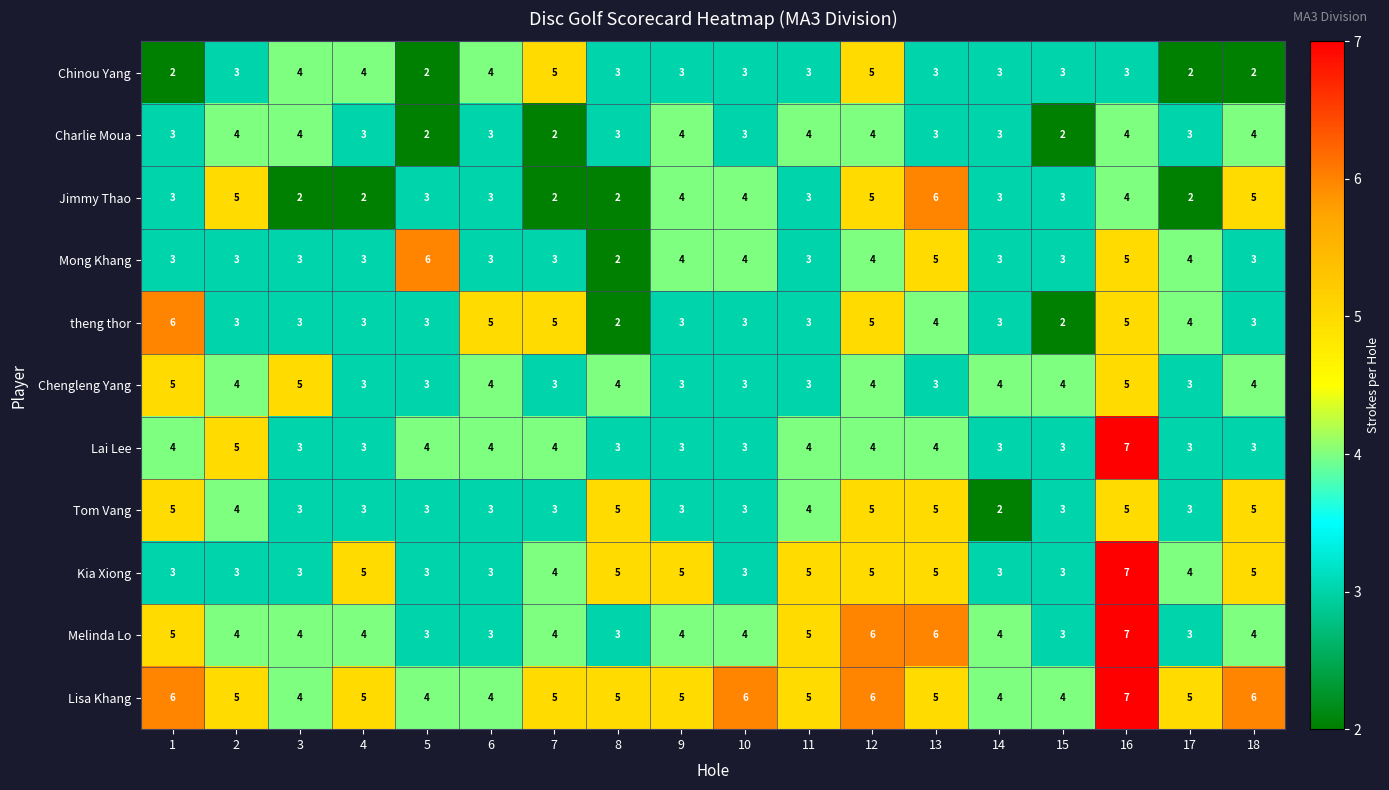

How many series are shown in this chart?

11